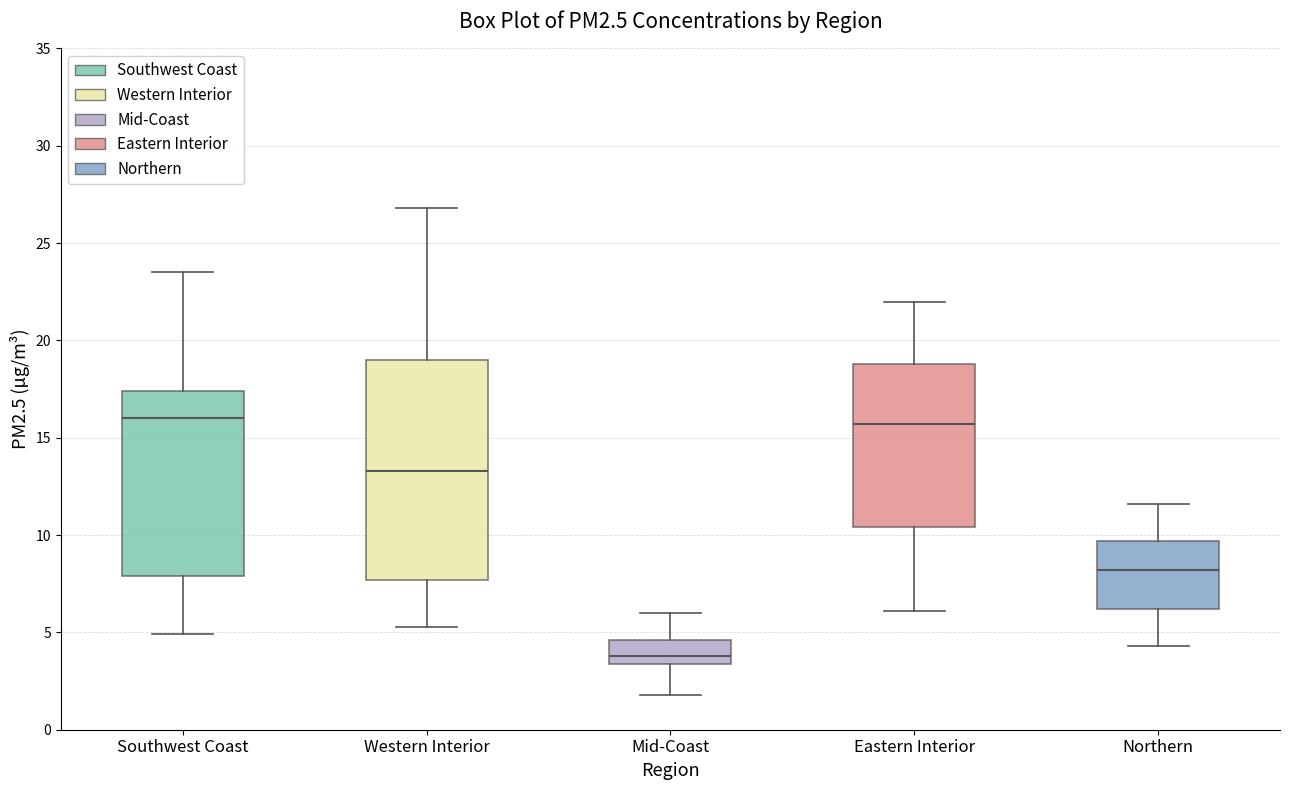

Reading left to right, transcribe this box plot: for each box, give where its median line is, the range the box spans, and where its two whiskers end, as read against the y-axis. The values are not printed on the chart, so give them approximately, as read against the axis.

Southwest Coast: median 16.0, box 8.0 to 17.5, whiskers 5.0 to 23.5
Western Interior: median 13.5, box 7.5 to 19.0, whiskers 5.5 to 27.0
Mid-Coast: median 4.0, box 3.5 to 4.5, whiskers 2.0 to 6.0
Eastern Interior: median 15.5, box 10.5 to 19.0, whiskers 6.0 to 22.0
Northern: median 8.0, box 6.0 to 9.5, whiskers 4.5 to 11.5